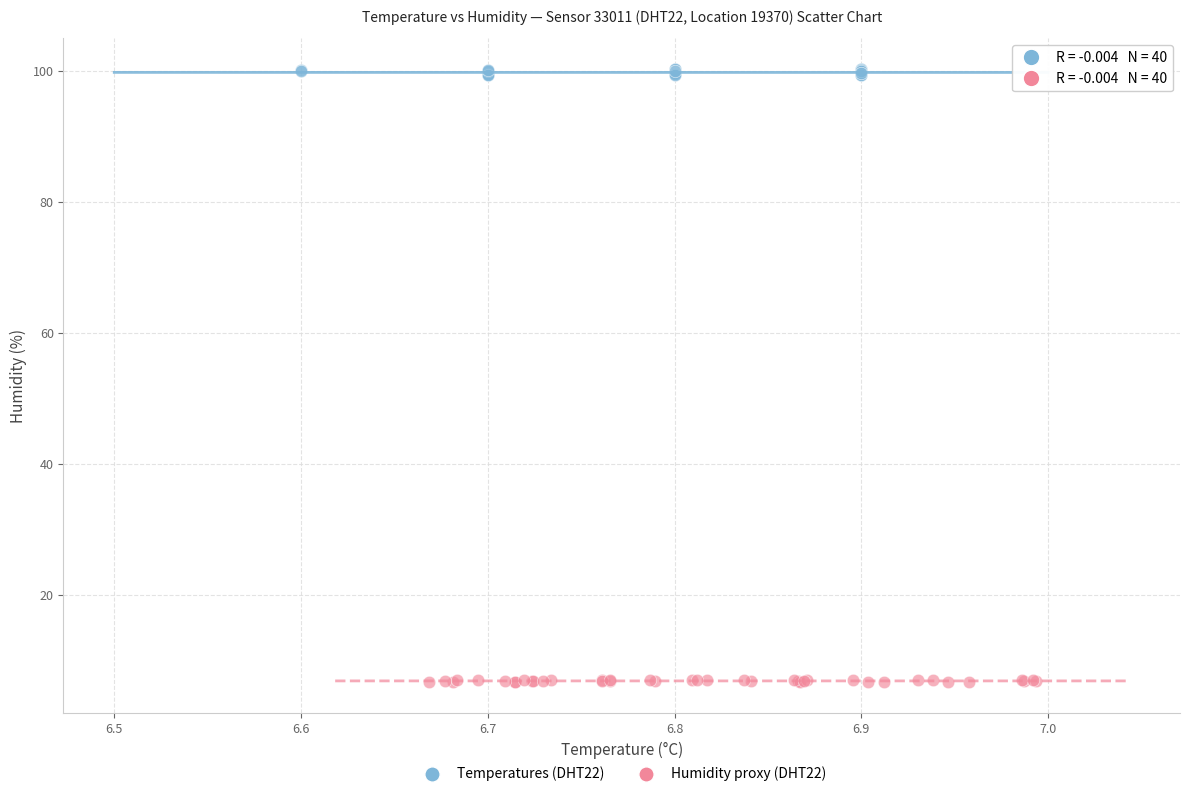

Which series contains the highest Y value?

Temperatures (DHT22)